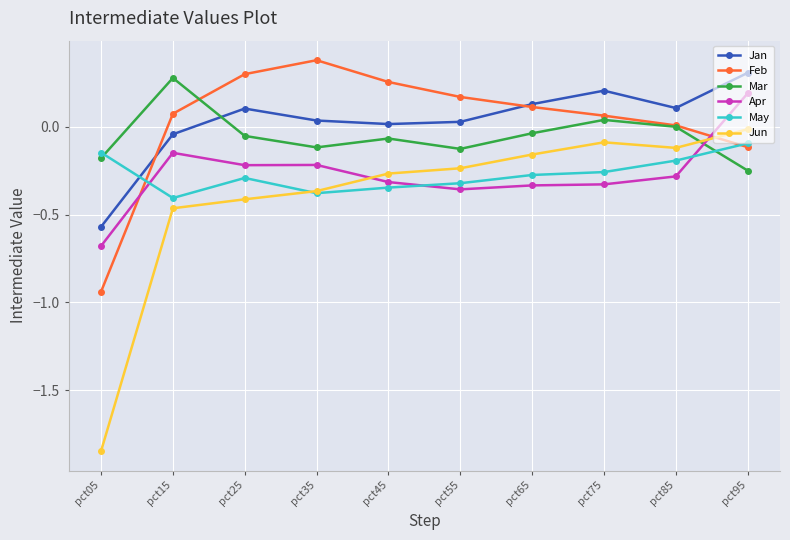

The Feb series shows 0.3 at pct45. True or false?

True